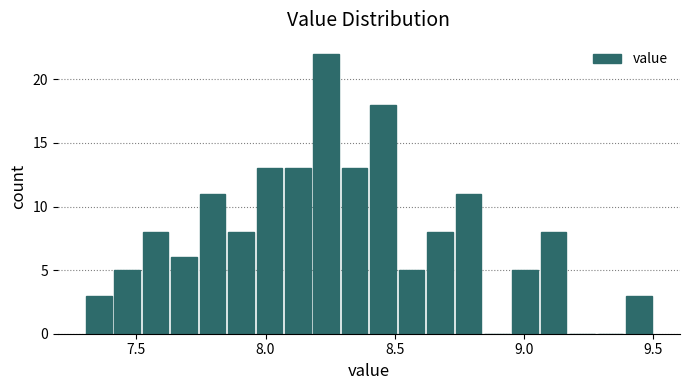

Around what value on the x-axis is the tallest bar? Give the approximate position of its centre, as read against the axis.

8.25